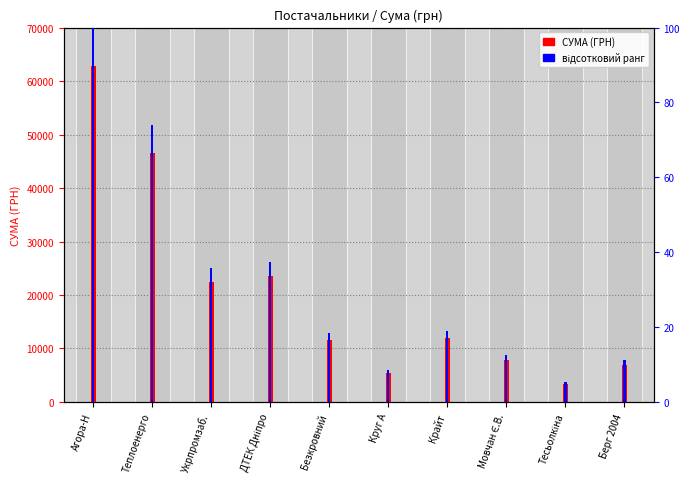

What is the label of the 3rd bar from the left?

Укрпромзаб.